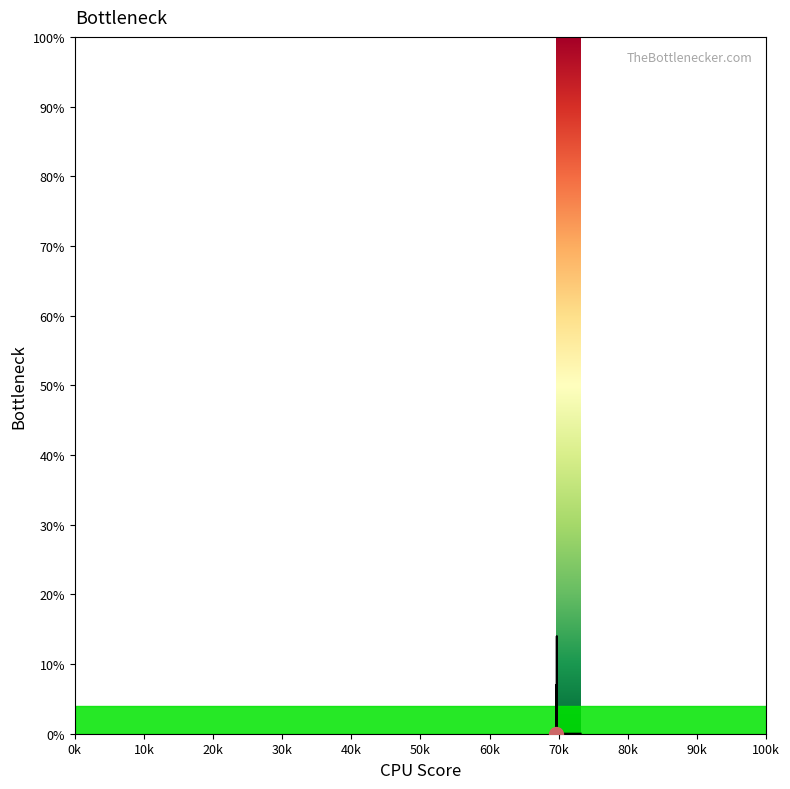

At which label is the value closest to 0?

69633